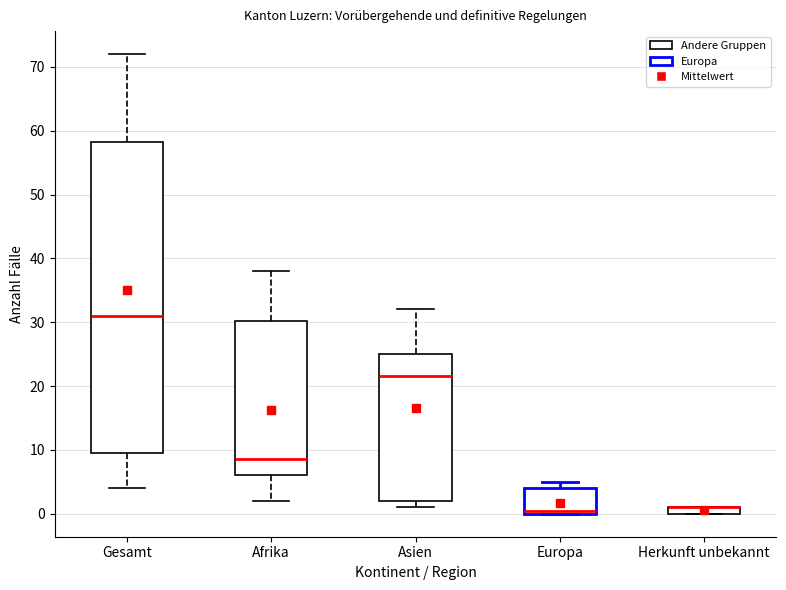

Which box is the tallest, from its lower edge to its upper edge?

Gesamt